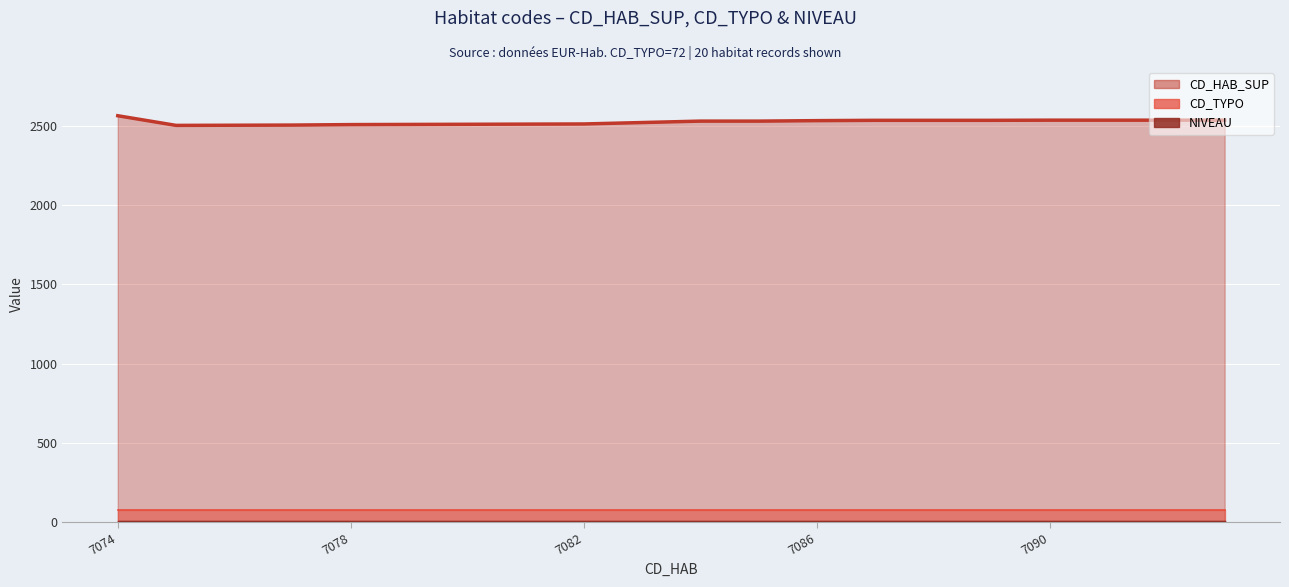

What is the value of the CD_HAB_SUP point at the 12th from the left?

2532